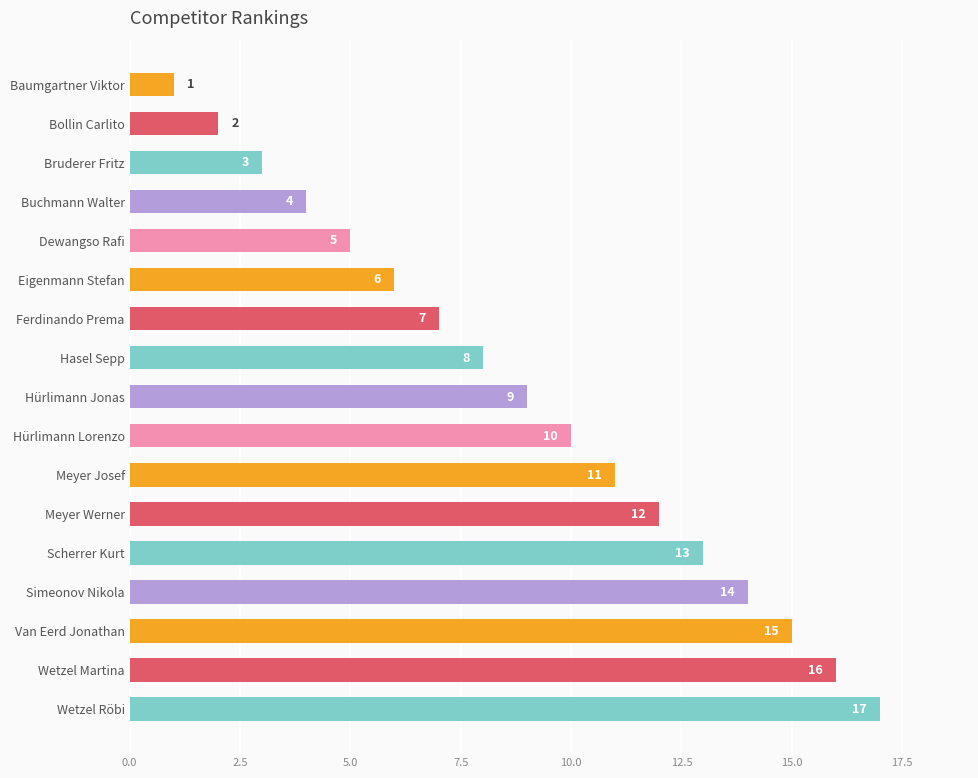

Which has a higher value, Van Eerd Jonathan or Hasel Sepp?

Van Eerd Jonathan